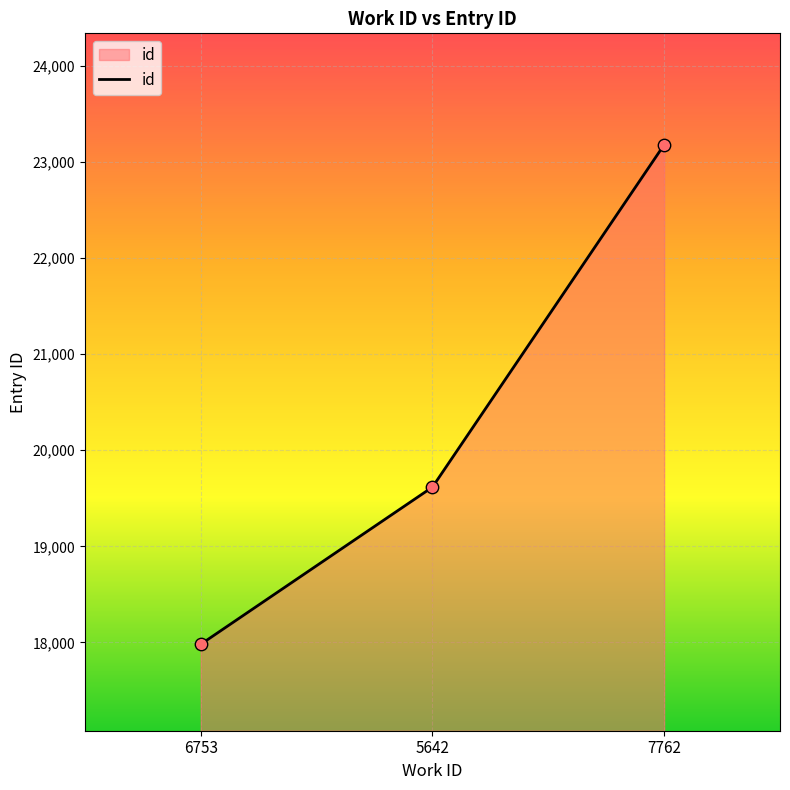

Between 7762 and 6753, which is larger?

7762